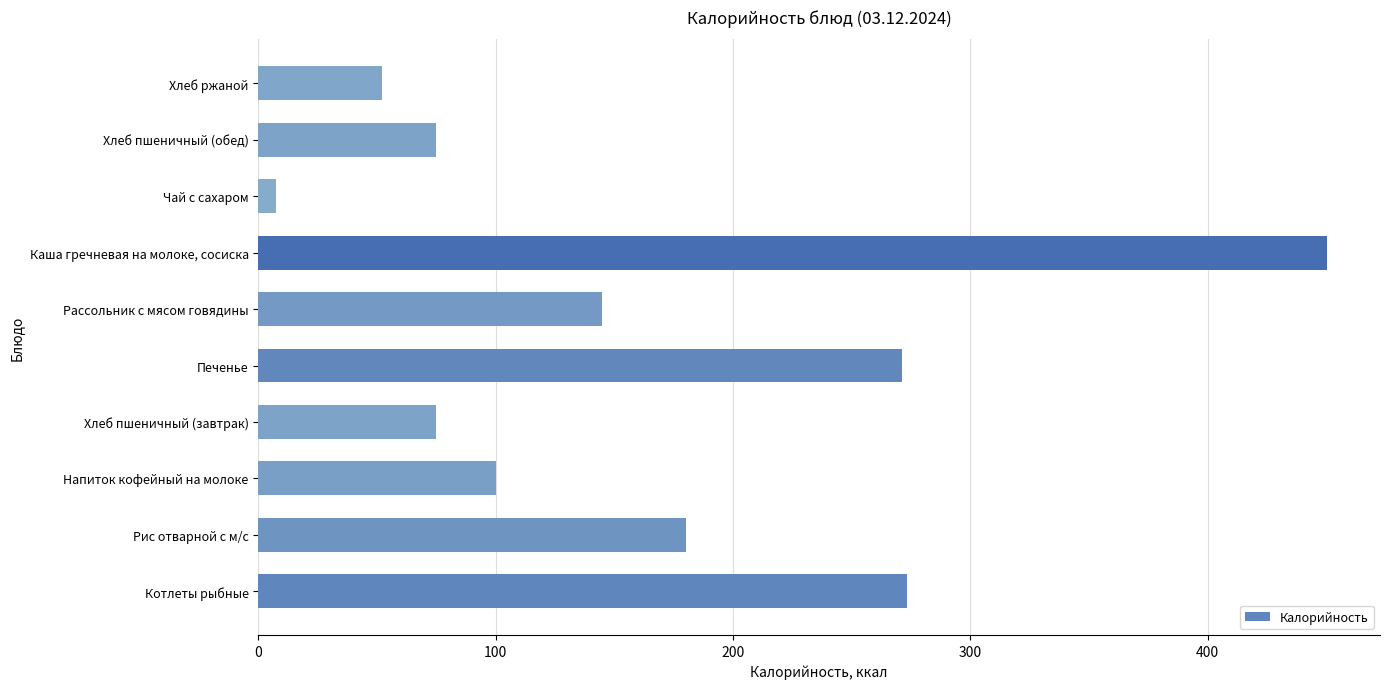

How many bars are there in total?

10